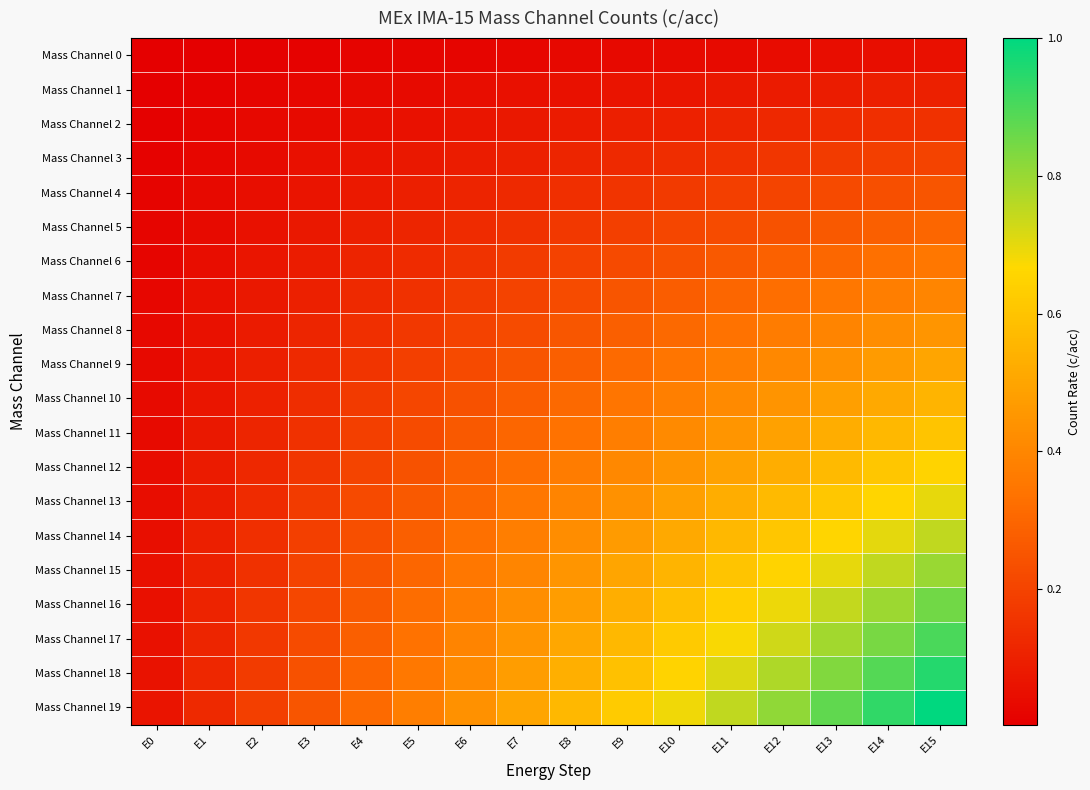

Reading left to right, list all the values displayed in this chart.

Mass Channel 0: E0=0.0	E1=0.0	E2=0.0	E3=0.0	E4=0.0	E5=0.0	E6=0.0	E7=0.0	E8=0.0	E9=0.0	E10=0.0	E11=0.0	E12=0.0	E13=0.0	E14=0.0	E15=0.1
Mass Channel 1: E0=0.0	E1=0.0	E2=0.0	E3=0.0	E4=0.0	E5=0.0	E6=0.0	E7=0.1	E8=0.1	E9=0.1	E10=0.1	E11=0.1	E12=0.1	E13=0.1	E14=0.1	E15=0.1
Mass Channel 2: E0=0.0	E1=0.0	E2=0.0	E3=0.0	E4=0.0	E5=0.1	E6=0.1	E7=0.1	E8=0.1	E9=0.1	E10=0.1	E11=0.1	E12=0.1	E13=0.1	E14=0.1	E15=0.1
Mass Channel 3: E0=0.0	E1=0.0	E2=0.0	E3=0.1	E4=0.1	E5=0.1	E6=0.1	E7=0.1	E8=0.1	E9=0.1	E10=0.1	E11=0.1	E12=0.2	E13=0.2	E14=0.2	E15=0.2
Mass Channel 4: E0=0.0	E1=0.0	E2=0.0	E3=0.1	E4=0.1	E5=0.1	E6=0.1	E7=0.1	E8=0.1	E9=0.2	E10=0.2	E11=0.2	E12=0.2	E13=0.2	E14=0.2	E15=0.2
Mass Channel 5: E0=0.0	E1=0.0	E2=0.1	E3=0.1	E4=0.1	E5=0.1	E6=0.1	E7=0.1	E8=0.2	E9=0.2	E10=0.2	E11=0.2	E12=0.2	E13=0.3	E14=0.3	E15=0.3
Mass Channel 6: E0=0.0	E1=0.0	E2=0.1	E3=0.1	E4=0.1	E5=0.1	E6=0.2	E7=0.2	E8=0.2	E9=0.2	E10=0.2	E11=0.3	E12=0.3	E13=0.3	E14=0.3	E15=0.3
Mass Channel 7: E0=0.0	E1=0.1	E2=0.1	E3=0.1	E4=0.1	E5=0.1	E6=0.2	E7=0.2	E8=0.2	E9=0.2	E10=0.3	E11=0.3	E12=0.3	E13=0.3	E14=0.4	E15=0.4
Mass Channel 8: E0=0.0	E1=0.1	E2=0.1	E3=0.1	E4=0.1	E5=0.2	E6=0.2	E7=0.2	E8=0.3	E9=0.3	E10=0.3	E11=0.3	E12=0.4	E13=0.4	E14=0.4	E15=0.5
Mass Channel 9: E0=0.0	E1=0.1	E2=0.1	E3=0.1	E4=0.2	E5=0.2	E6=0.2	E7=0.2	E8=0.3	E9=0.3	E10=0.3	E11=0.4	E12=0.4	E13=0.4	E14=0.5	E15=0.5
Mass Channel 10: E0=0.0	E1=0.1	E2=0.1	E3=0.1	E4=0.2	E5=0.2	E6=0.2	E7=0.3	E8=0.3	E9=0.3	E10=0.4	E11=0.4	E12=0.4	E13=0.5	E14=0.5	E15=0.6
Mass Channel 11: E0=0.0	E1=0.1	E2=0.1	E3=0.1	E4=0.2	E5=0.2	E6=0.3	E7=0.3	E8=0.3	E9=0.4	E10=0.4	E11=0.5	E12=0.5	E13=0.5	E14=0.6	E15=0.6
Mass Channel 12: E0=0.0	E1=0.1	E2=0.1	E3=0.2	E4=0.2	E5=0.2	E6=0.3	E7=0.3	E8=0.4	E9=0.4	E10=0.4	E11=0.5	E12=0.5	E13=0.6	E14=0.6	E15=0.7
Mass Channel 13: E0=0.0	E1=0.1	E2=0.1	E3=0.2	E4=0.2	E5=0.3	E6=0.3	E7=0.3	E8=0.4	E9=0.4	E10=0.5	E11=0.5	E12=0.6	E13=0.6	E14=0.7	E15=0.7
Mass Channel 14: E0=0.0	E1=0.1	E2=0.1	E3=0.2	E4=0.2	E5=0.3	E6=0.3	E7=0.4	E8=0.4	E9=0.5	E10=0.5	E11=0.6	E12=0.6	E13=0.7	E14=0.7	E15=0.8
Mass Channel 15: E0=0.1	E1=0.1	E2=0.1	E3=0.2	E4=0.2	E5=0.3	E6=0.3	E7=0.4	E8=0.5	E9=0.5	E10=0.6	E11=0.6	E12=0.7	E13=0.7	E14=0.8	E15=0.8
Mass Channel 16: E0=0.1	E1=0.1	E2=0.2	E3=0.2	E4=0.3	E5=0.3	E6=0.4	E7=0.4	E8=0.5	E9=0.5	E10=0.6	E11=0.6	E12=0.7	E13=0.7	E14=0.8	E15=0.8
Mass Channel 17: E0=0.1	E1=0.1	E2=0.2	E3=0.2	E4=0.3	E5=0.3	E6=0.4	E7=0.5	E8=0.5	E9=0.6	E10=0.6	E11=0.7	E12=0.7	E13=0.8	E14=0.8	E15=0.9
Mass Channel 18: E0=0.1	E1=0.1	E2=0.2	E3=0.2	E4=0.3	E5=0.4	E6=0.4	E7=0.5	E8=0.5	E9=0.6	E10=0.7	E11=0.7	E12=0.8	E13=0.8	E14=0.9	E15=0.9
Mass Channel 19: E0=0.1	E1=0.1	E2=0.2	E3=0.2	E4=0.3	E5=0.4	E6=0.4	E7=0.5	E8=0.6	E9=0.6	E10=0.7	E11=0.8	E12=0.8	E13=0.9	E14=0.9	E15=1.0